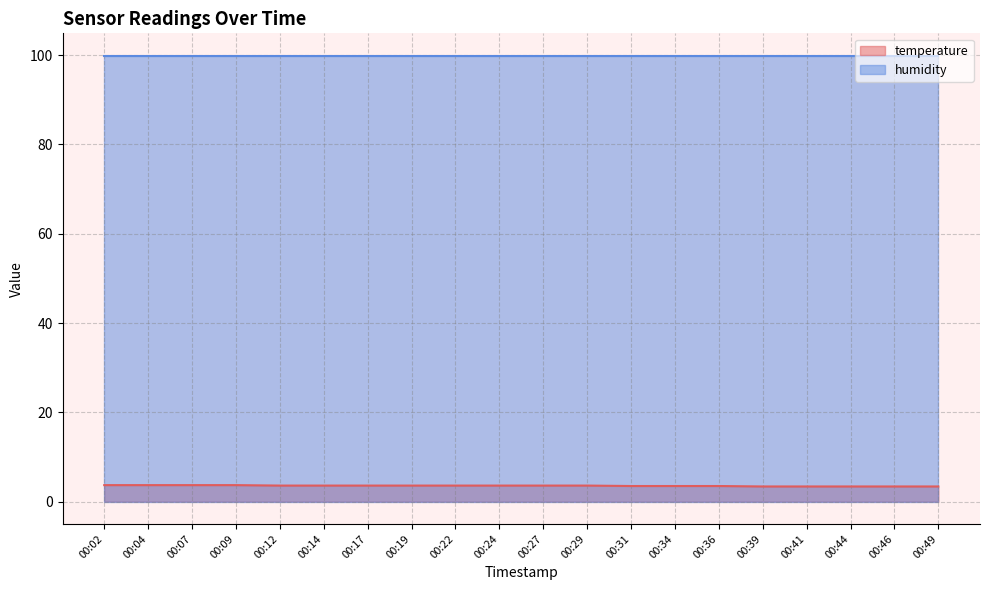

Rank the categories by value from lowest to highest.

00:39, 00:41, 00:44, 00:46, 00:49, 00:31, 00:34, 00:36, 00:12, 00:14, 00:17, 00:19, 00:22, 00:24, 00:27, 00:29, 00:02, 00:04, 00:07, 00:09